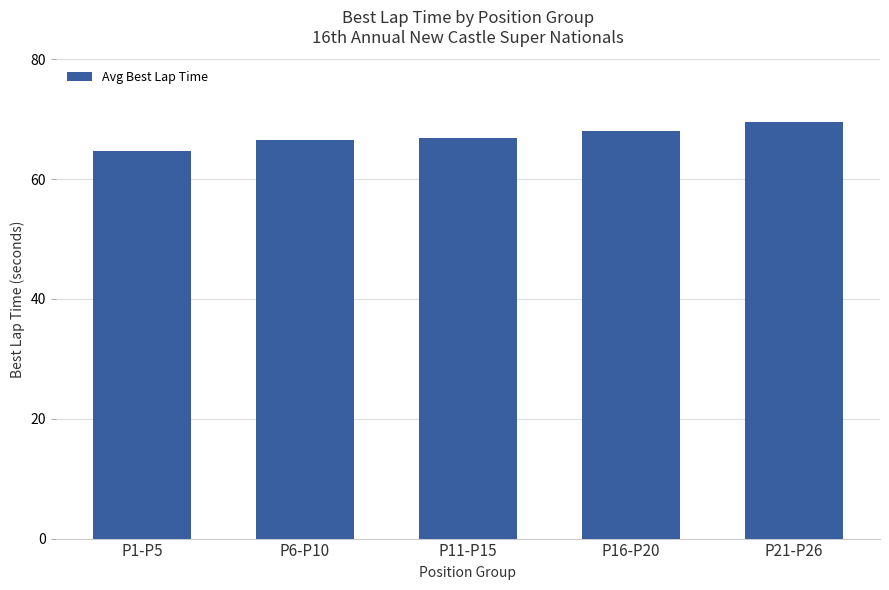

What is the value of the 1st bar from the left?

64.7